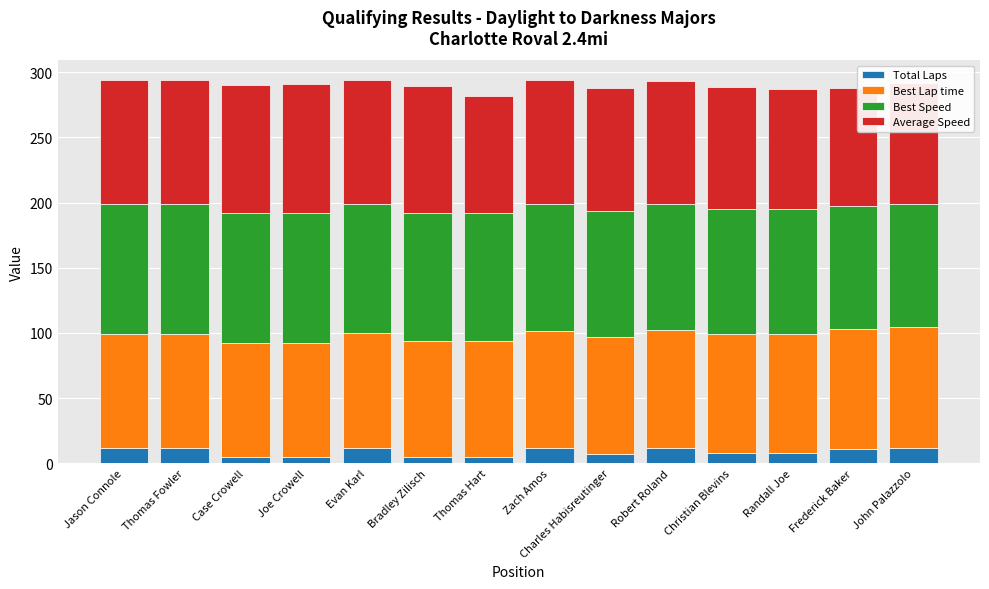

What is the total value across all series at Jason Connole?

294.3